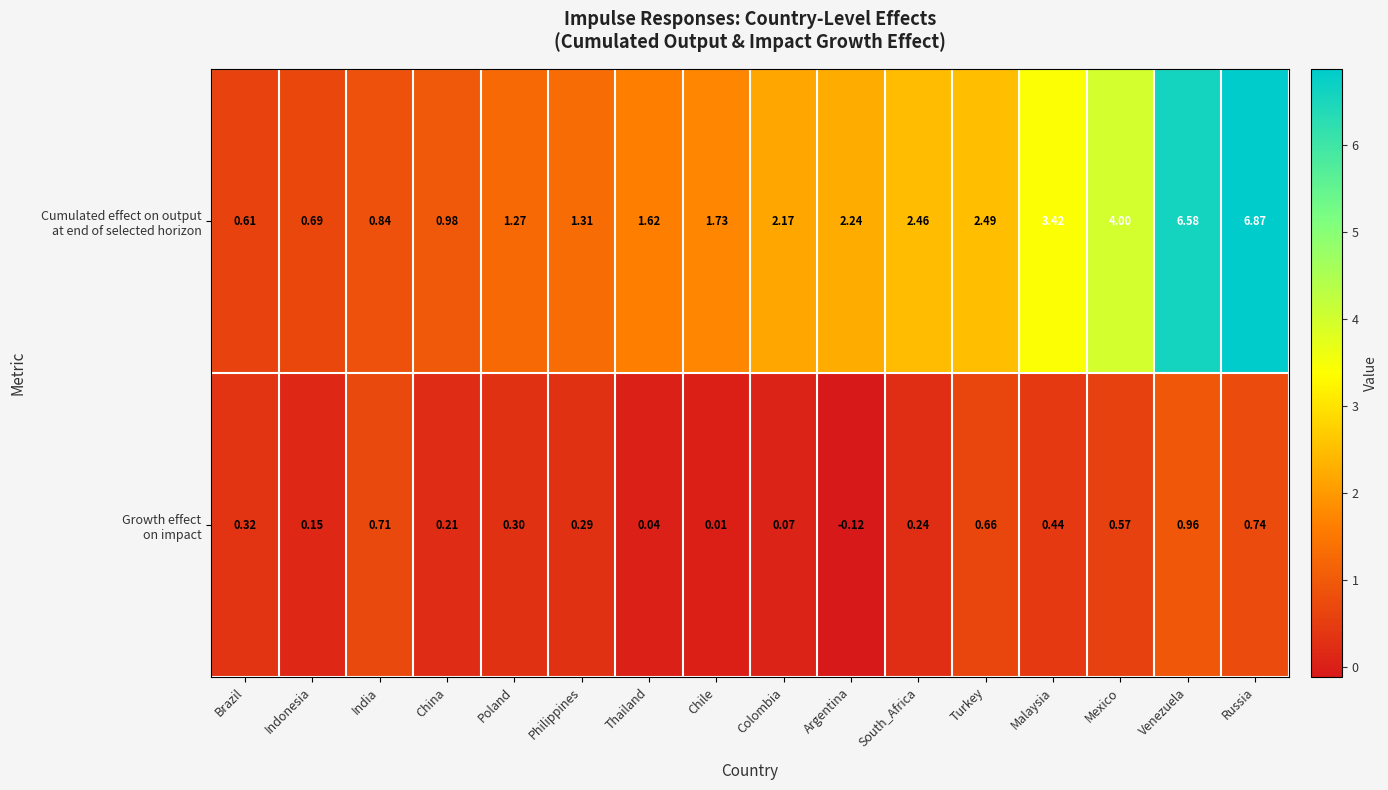

At which category is the sum across all series the highest?

Russia